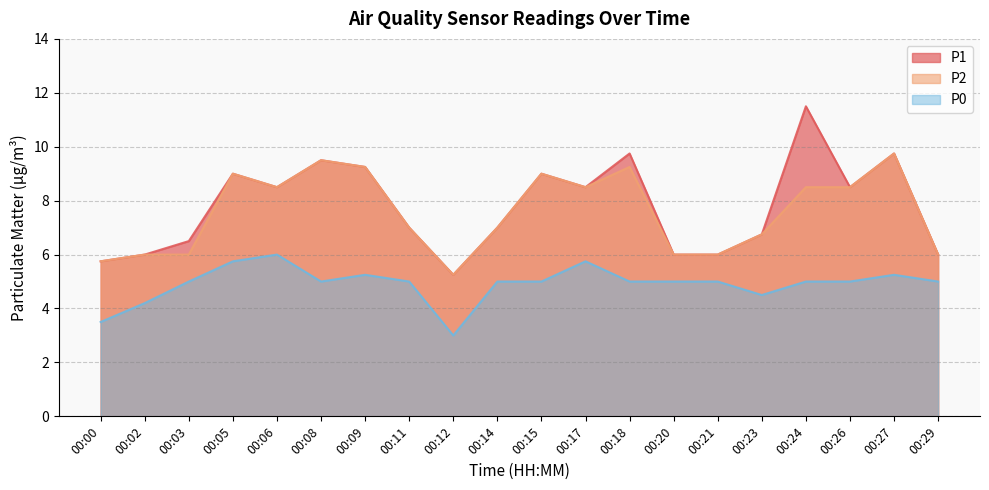

Between 00:06 and 00:24, which is larger?

00:24